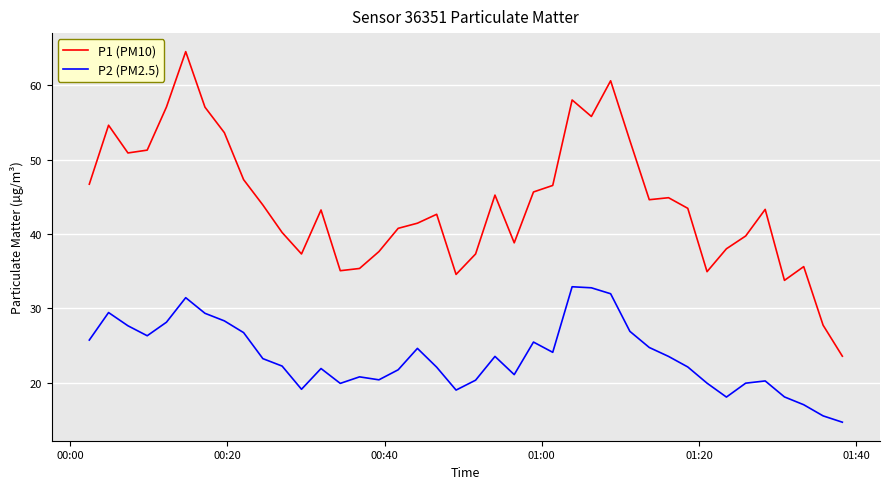

True or false: P1 (PM10) and P2 (PM2.5) intersect in this chart.

False